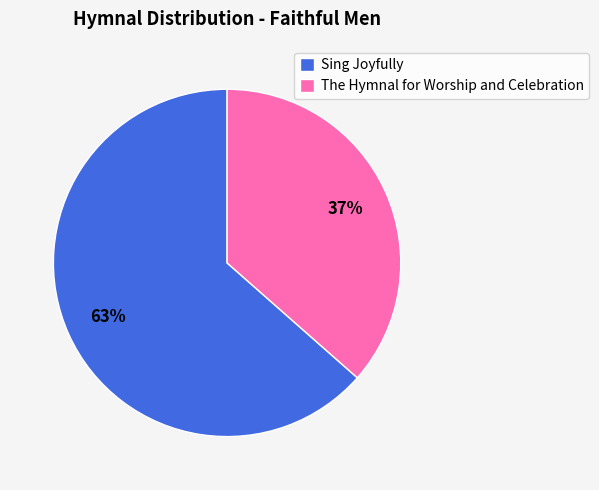

Count the number of slices in the pie.

2